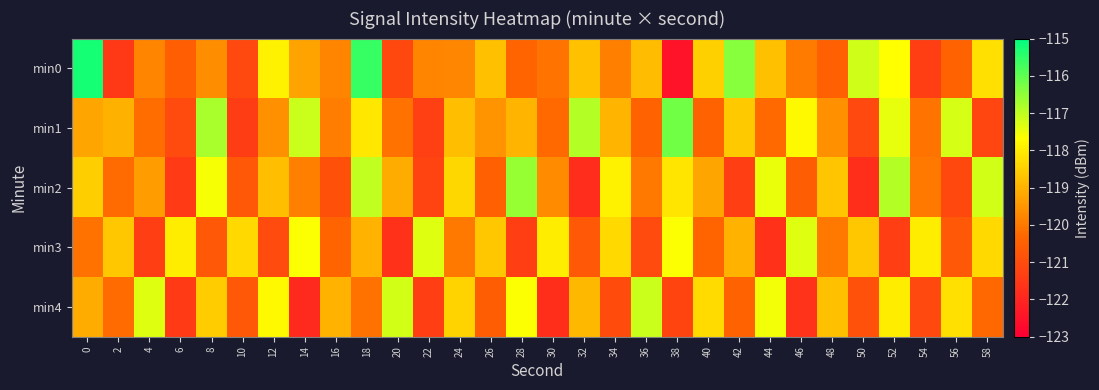

What is the spread (max minus min) of values at 42?

4.9